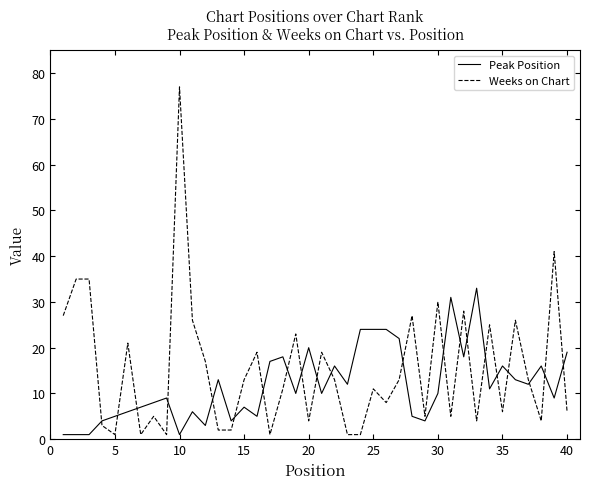

Which series has the widest spread of values?

Weeks on Chart